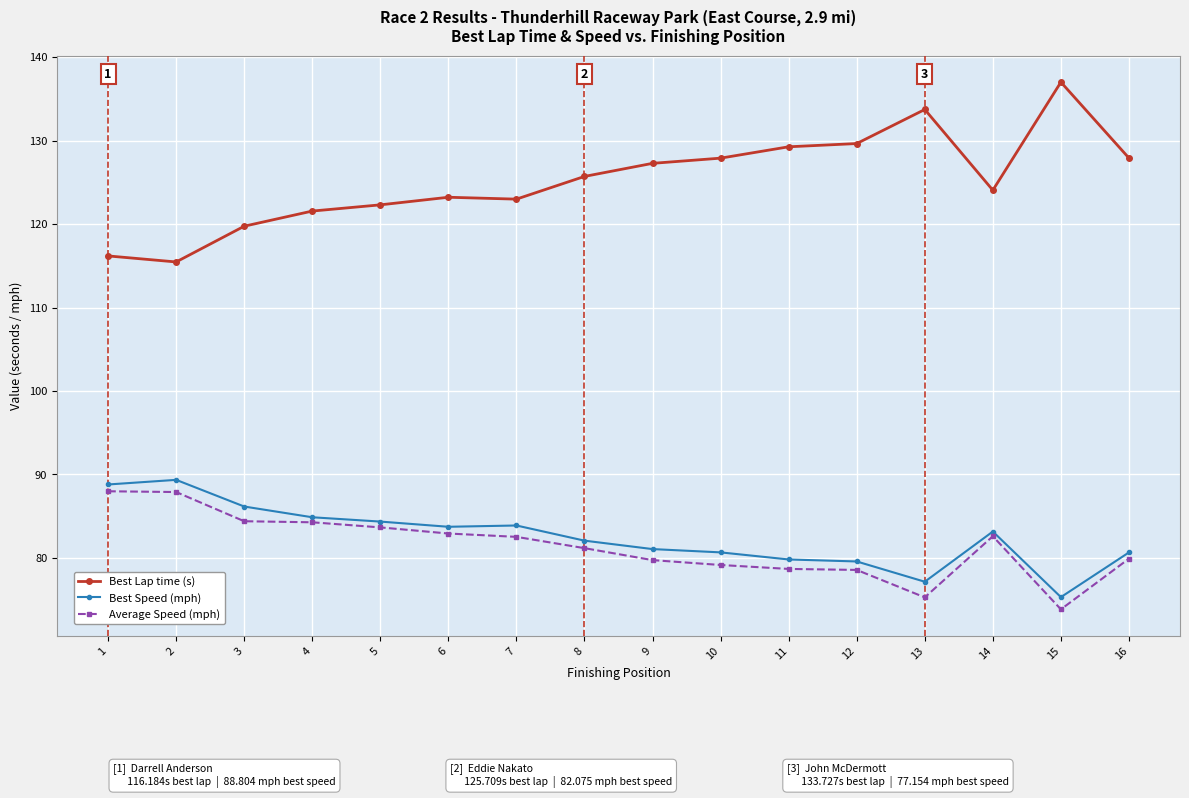

Between 4 and 10, which series saw the biggest shift?

Best Lap time (s)